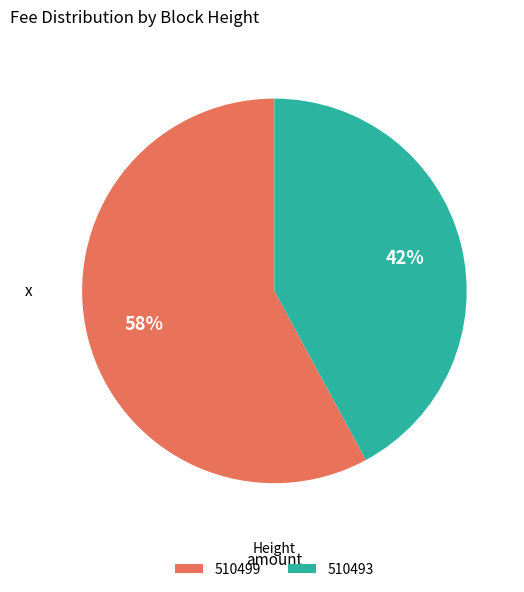

Combined, do 510493 and 510499 account for over 50%?

Yes